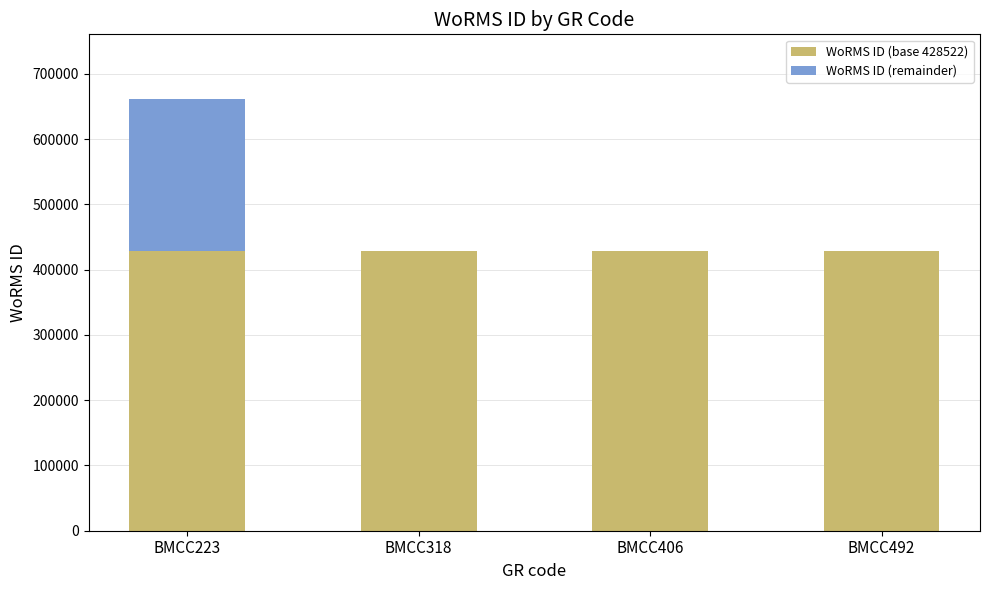

How many categories are shown in the chart?

4